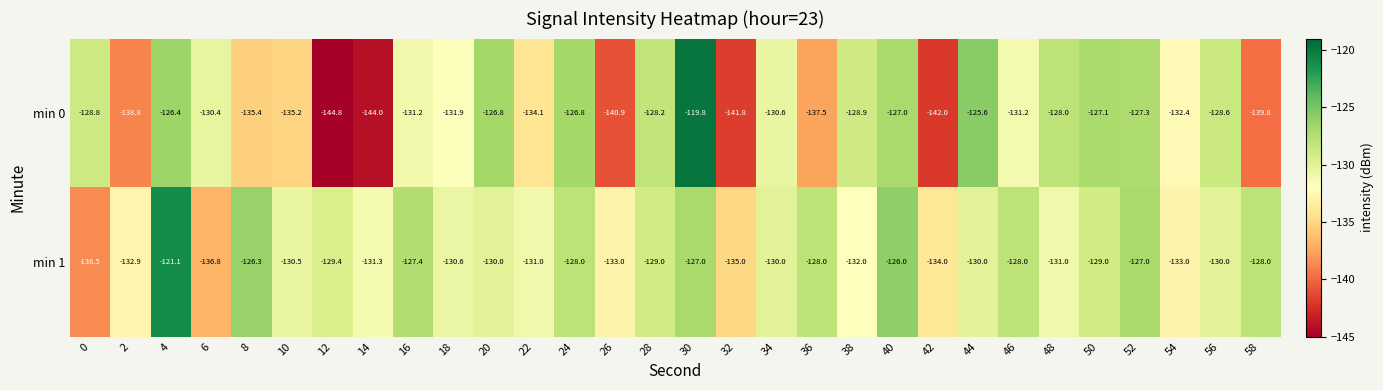

Is it true that min 1 equals -236.6 at 26?

False